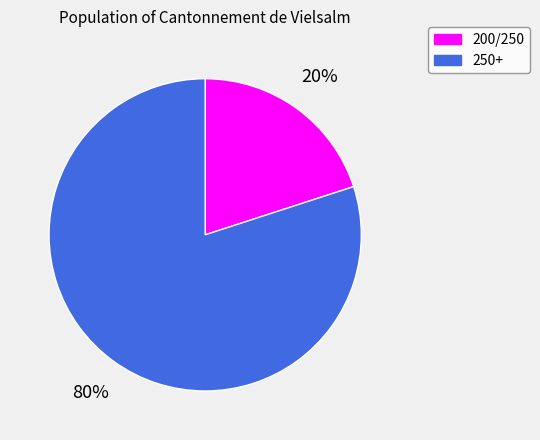

Is it true that 200/250 is 26% of the pie?

False